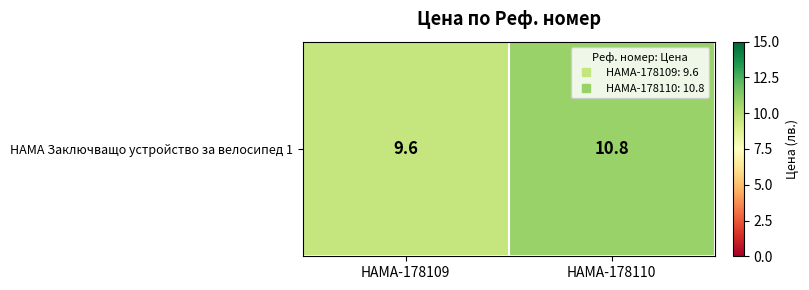

What is the greatest value displayed?

10.8